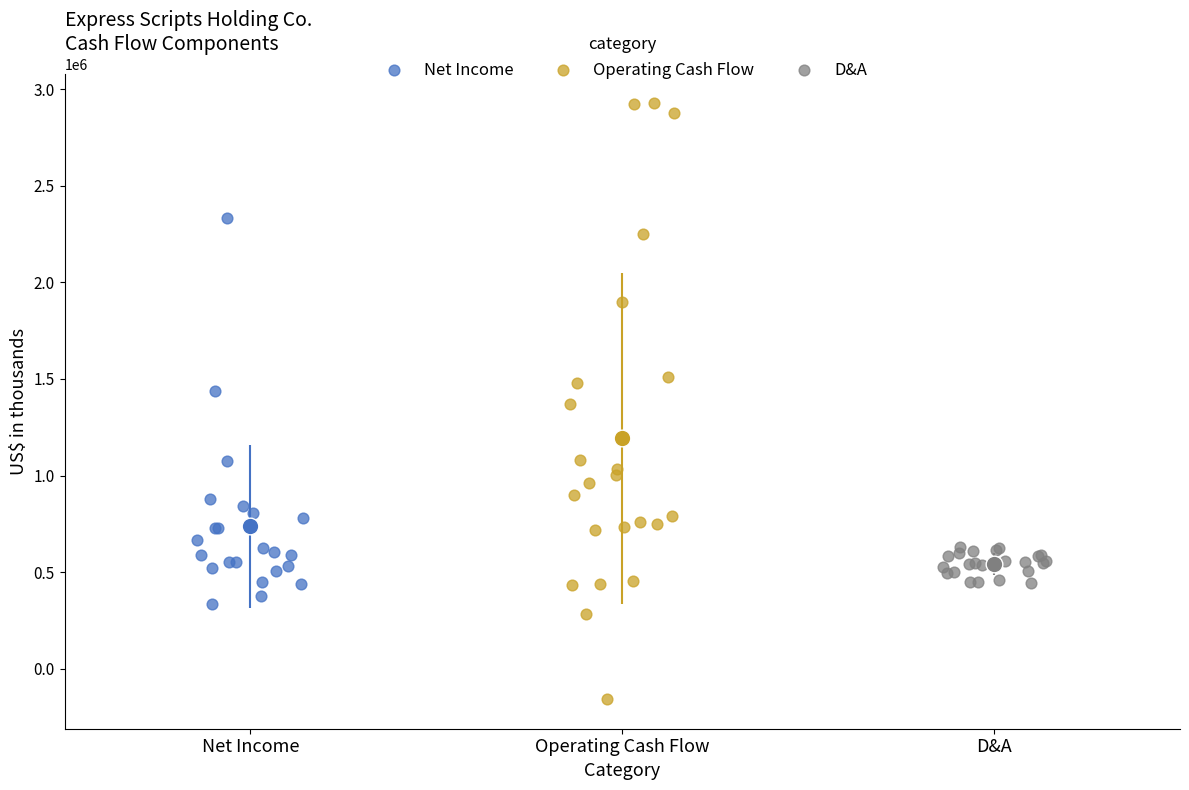

Which series has the widest spread of Y values?

Operating Cash Flow